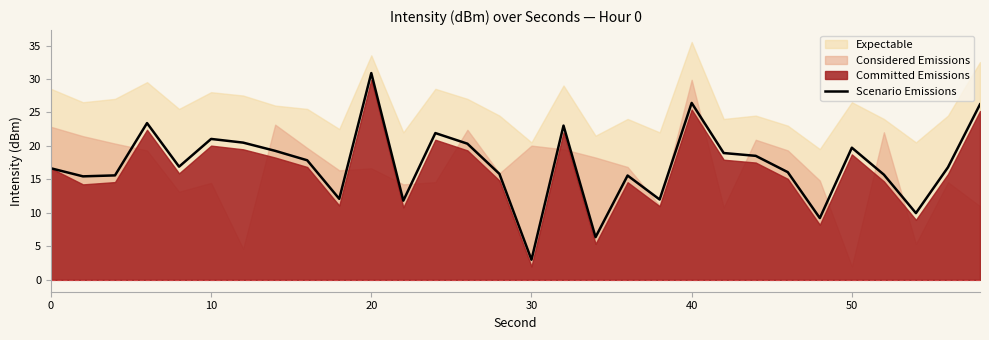

The Scenario Emissions series shows 10.9 at 10. True or false?

False